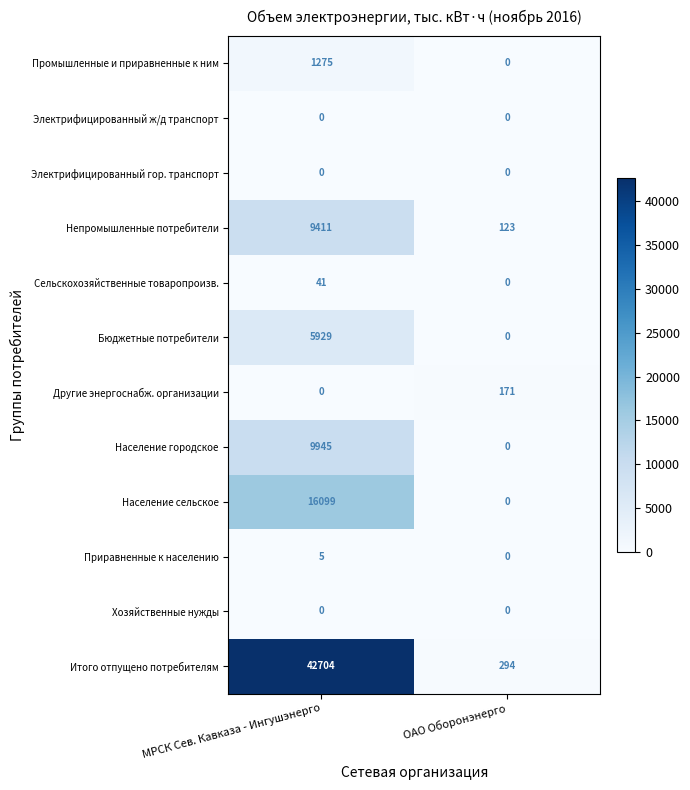

Reading left to right, list all the values displayed in this chart.

Промышленные и приравненные к ним: МРСК Сев. Кавказа - Ингушэнерго=1275	ОАО Оборонэнерго=0
Электрифицированный ж/д транспорт: МРСК Сев. Кавказа - Ингушэнерго=0	ОАО Оборонэнерго=0
Электрифицированный гор. транспорт: МРСК Сев. Кавказа - Ингушэнерго=0	ОАО Оборонэнерго=0
Непромышленные потребители: МРСК Сев. Кавказа - Ингушэнерго=9411	ОАО Оборонэнерго=123
Сельскохозяйственные товаропроизв.: МРСК Сев. Кавказа - Ингушэнерго=41	ОАО Оборонэнерго=0
Бюджетные потребители: МРСК Сев. Кавказа - Ингушэнерго=5929	ОАО Оборонэнерго=0
Другие энергоснабж. организации: МРСК Сев. Кавказа - Ингушэнерго=0	ОАО Оборонэнерго=171
Население городское: МРСК Сев. Кавказа - Ингушэнерго=9945	ОАО Оборонэнерго=0
Население сельское: МРСК Сев. Кавказа - Ингушэнерго=16099	ОАО Оборонэнерго=0
Приравненные к населению: МРСК Сев. Кавказа - Ингушэнерго=5	ОАО Оборонэнерго=0
Хозяйственные нужды: МРСК Сев. Кавказа - Ингушэнерго=0	ОАО Оборонэнерго=0
Итого отпущено потребителям: МРСК Сев. Кавказа - Ингушэнерго=42704	ОАО Оборонэнерго=294